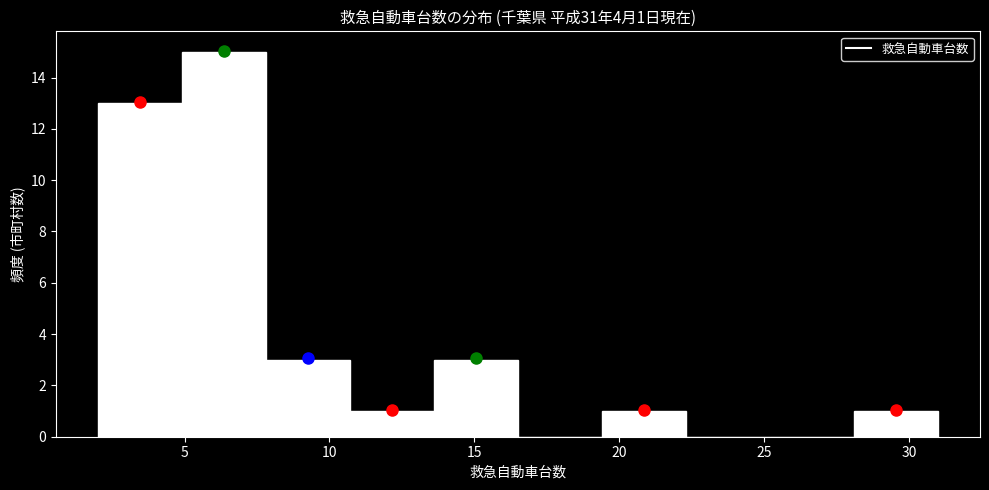

Over which range of the x-axis is the bar tallest?

4.9 to 7.8